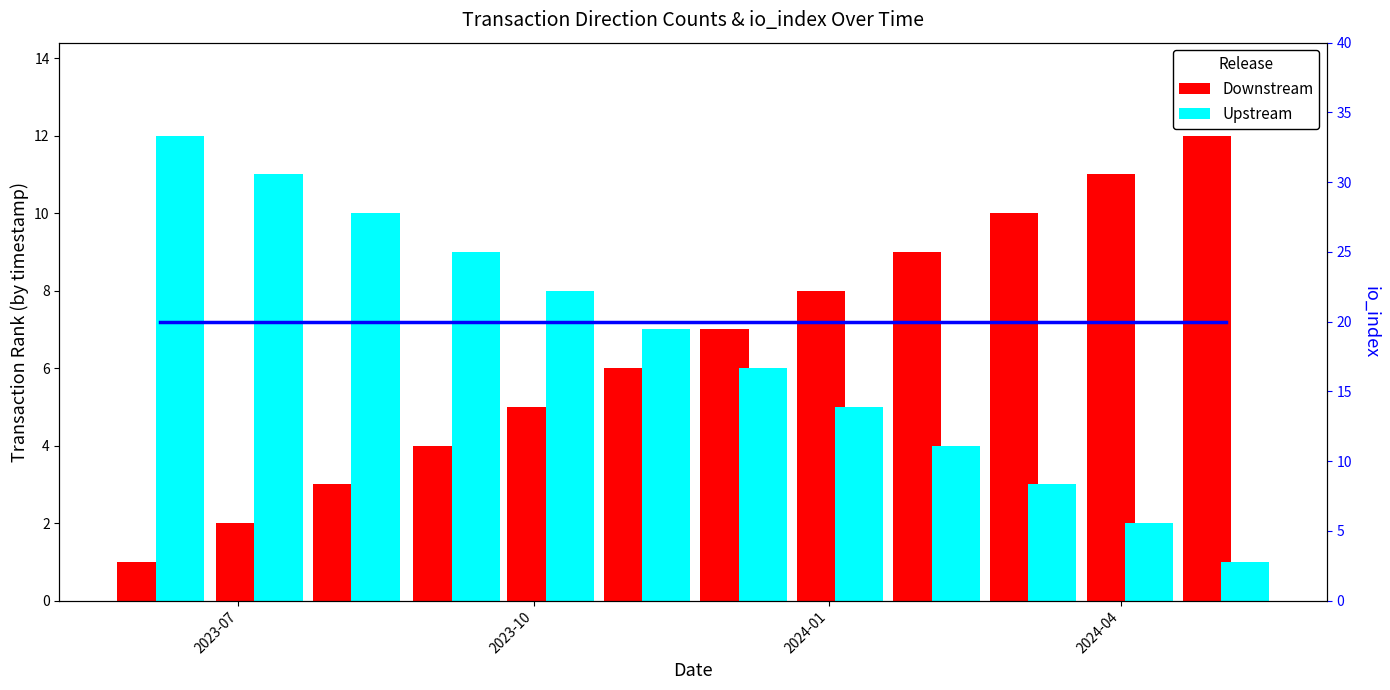

What is the difference between the maximum and minimum values in the Downstream series?

11